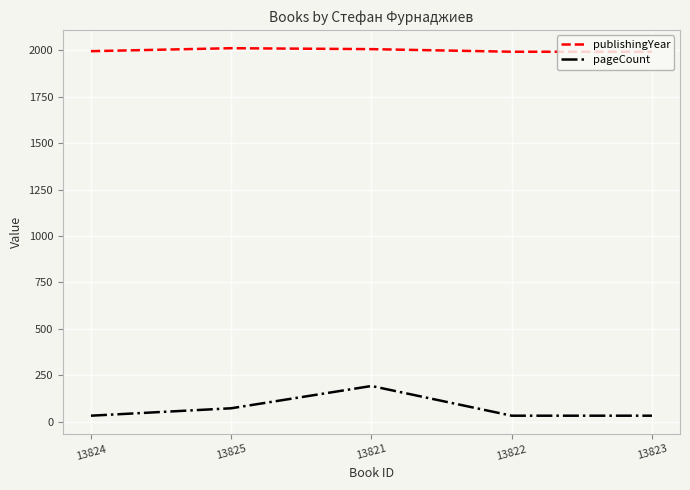

How many categories are shown in the chart?

5